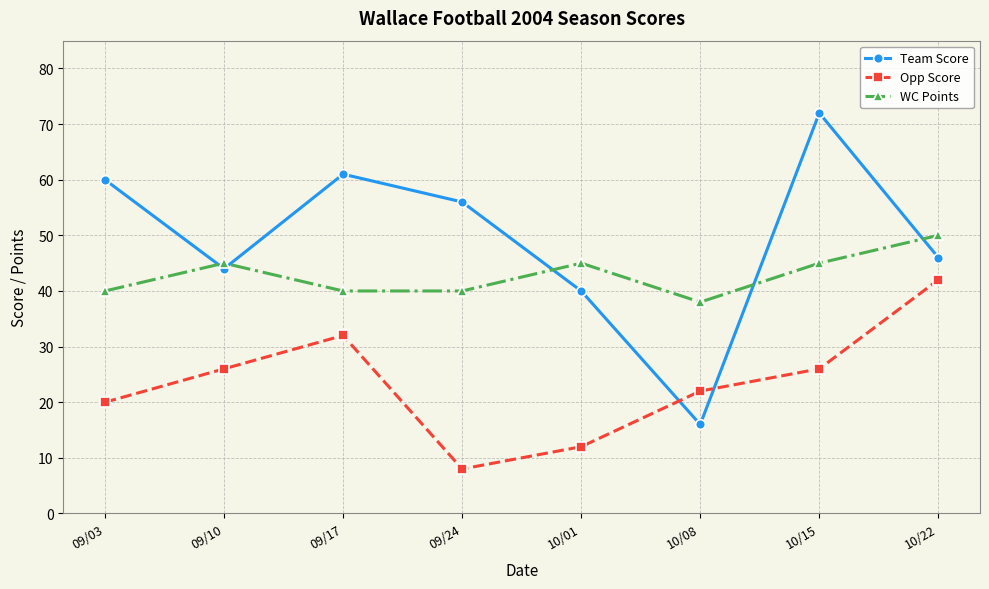

Which category has the highest value across all series?

10/15